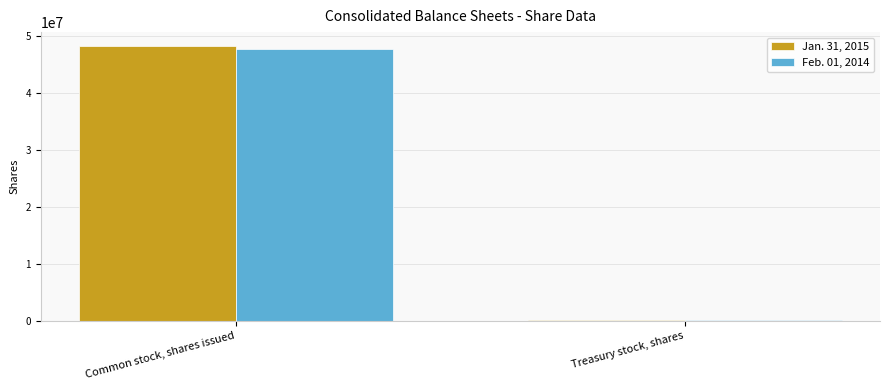

Does the chart contain stacked bars?

No